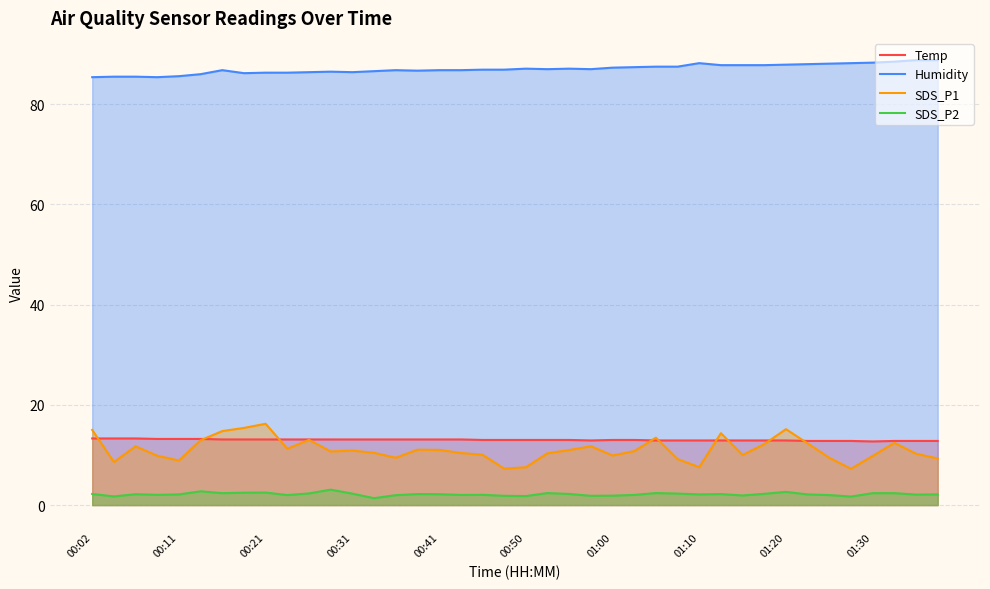

Is it true that SDS_P1 equals 2.8 at 00:41?

False